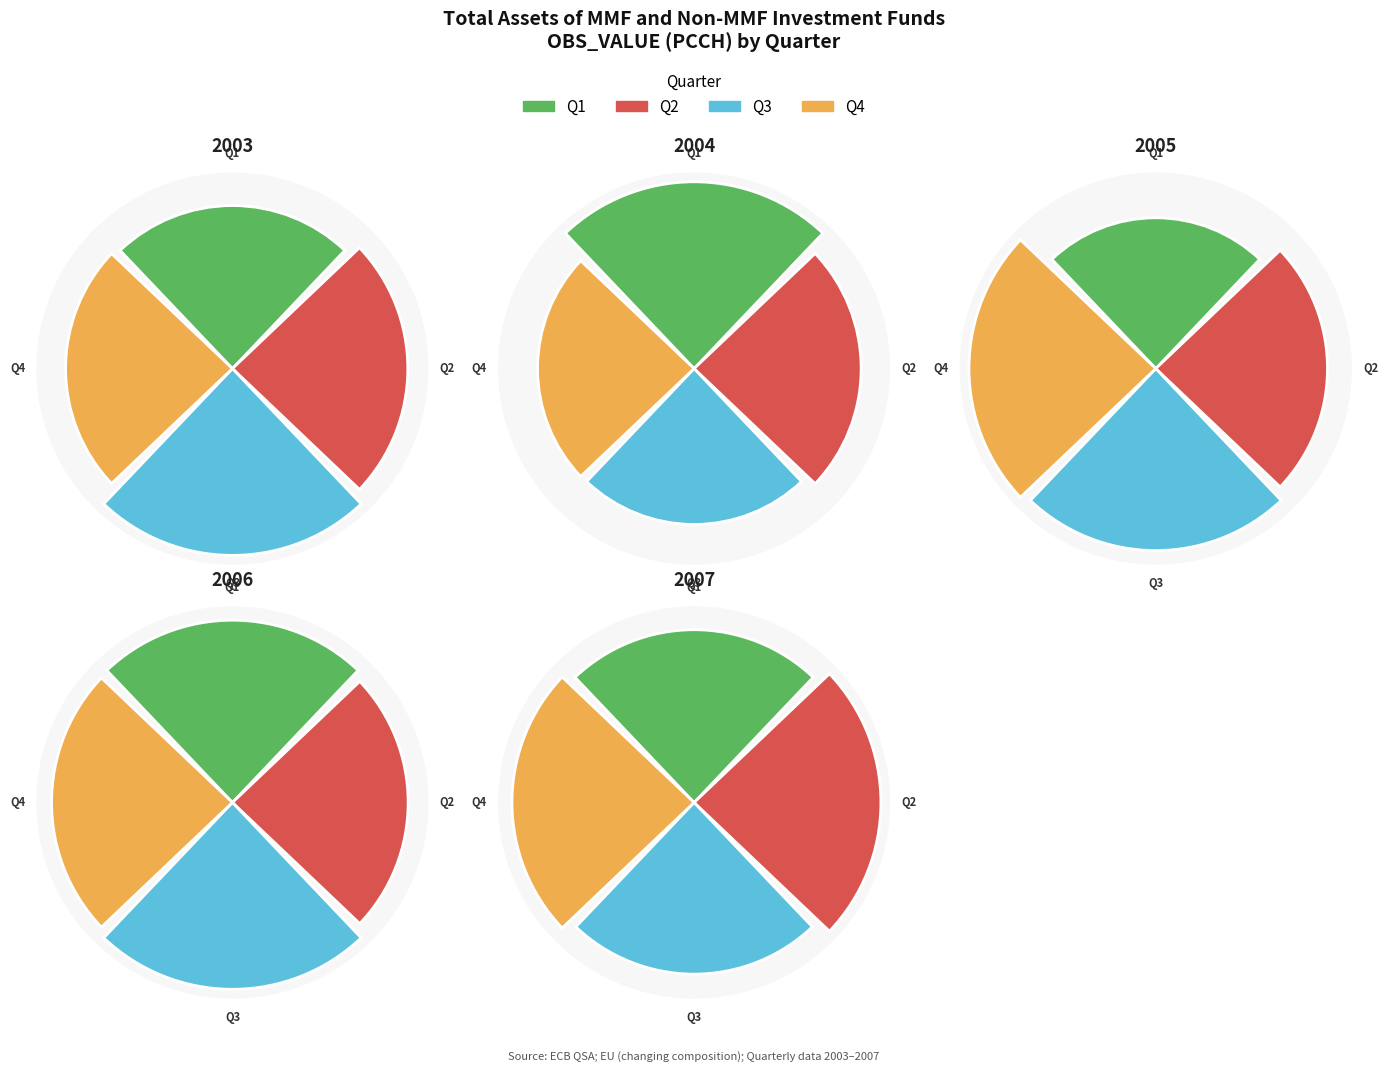

Combined, what portion of the pie is Q3 and Q2?

52.3%